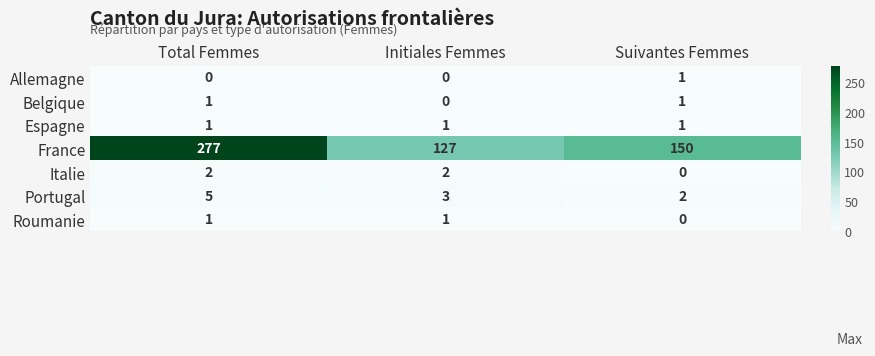

What is the sum of the Portugal values at Suivantes Femmes and Total Femmes?

7